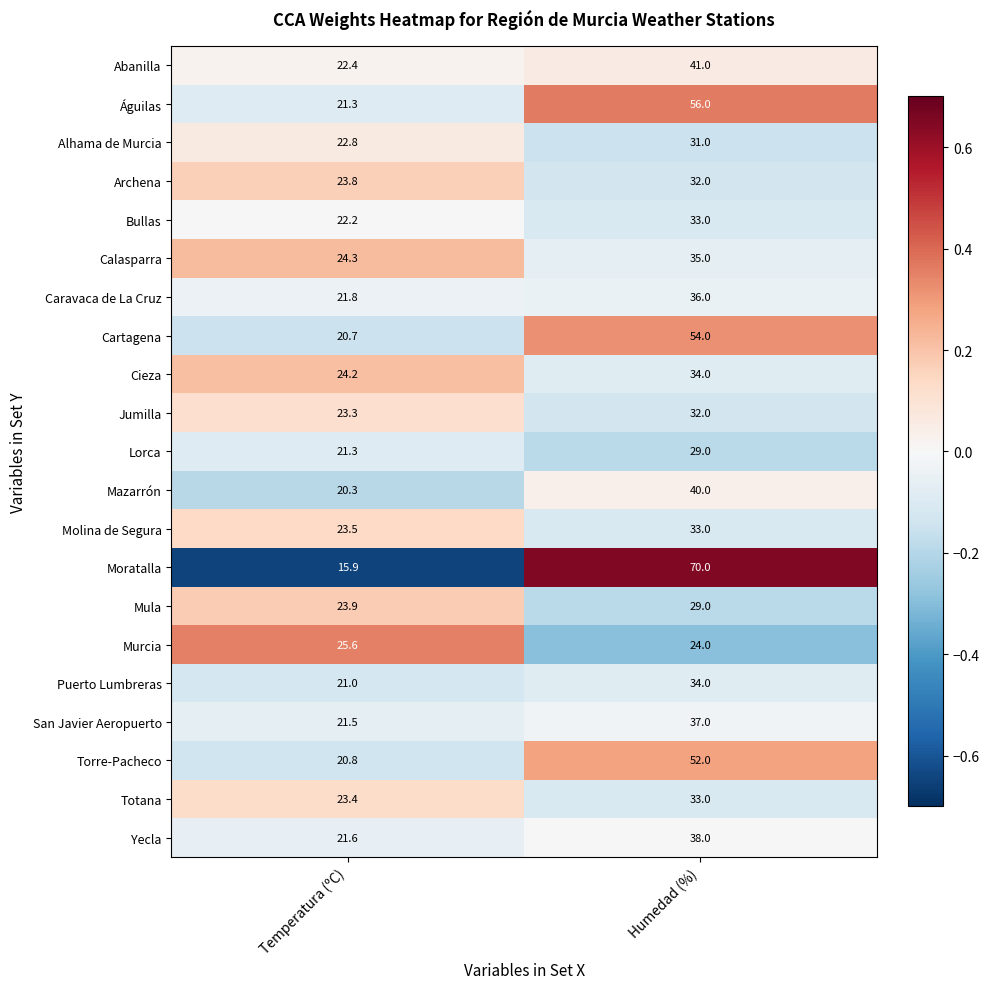

The value of Torre-Pacheco at Temperatura (ºC) is 5.4. True or false?

False